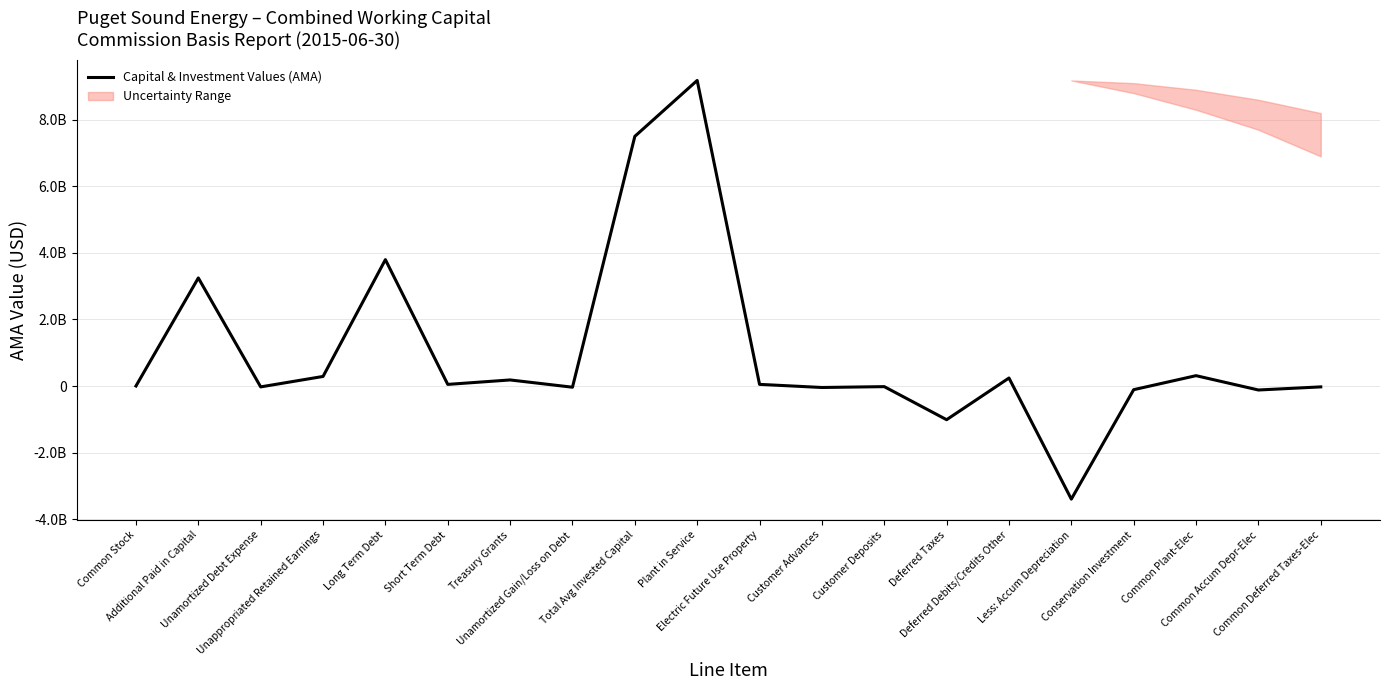

Where is the data nearest to the value 2891187164?

Additional Paid in Capital